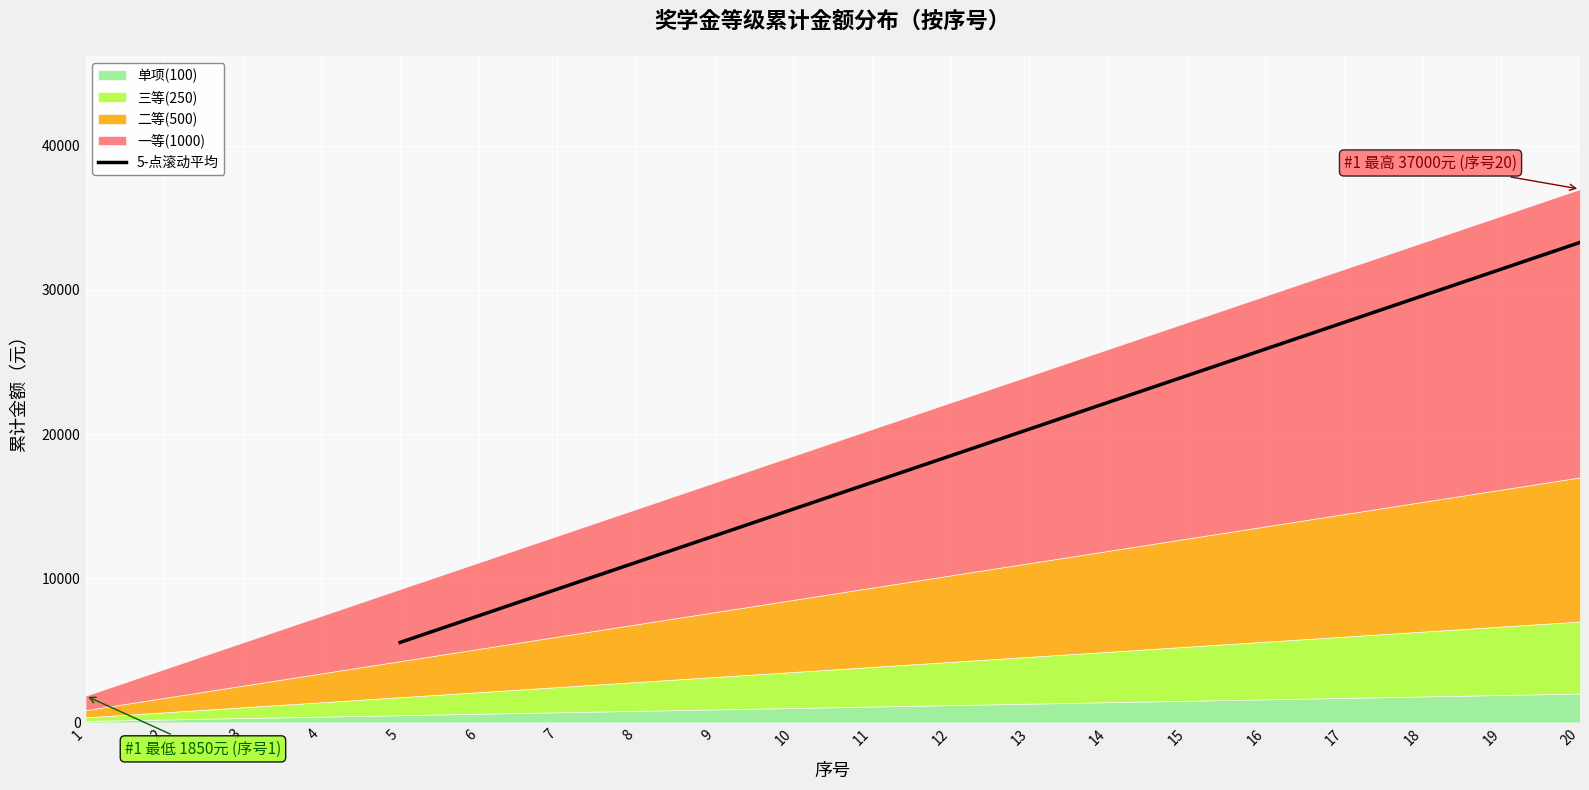

What is the average value?

19425